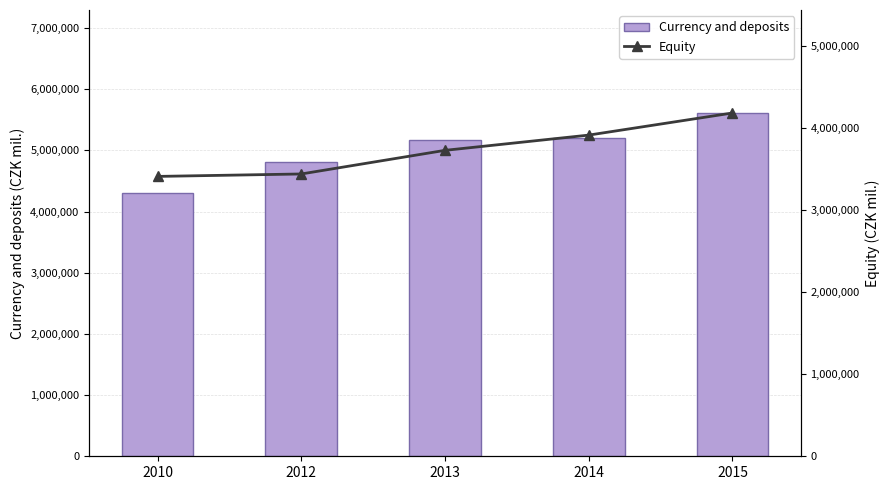

Reading right to left, transcribe all the data shown in this chart.

Currency and deposits: 2015=5610071	2014=5200781	2013=5173300	2012=4806189	2010=4306448
Equity: 2015=4185786	2014=3916137	2013=3730280	2012=3442207	2010=3412443